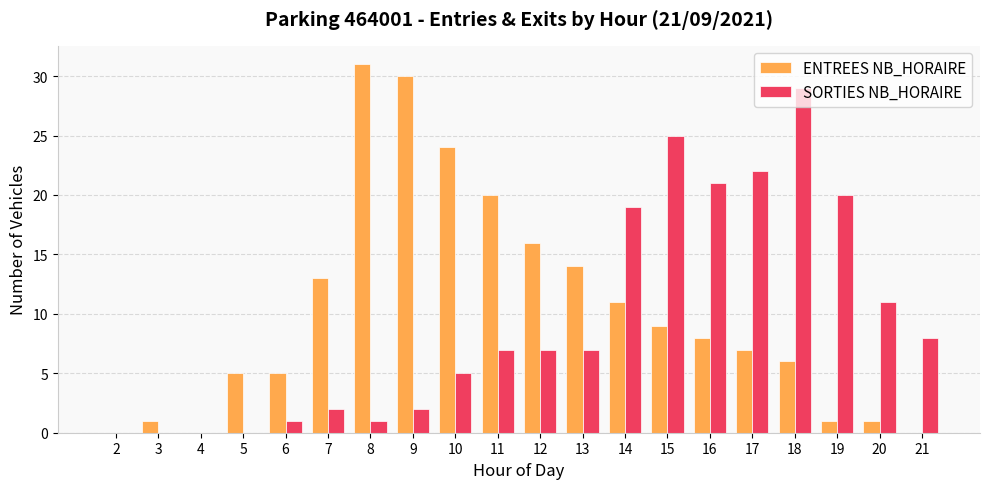

Between 2 and 9, which series saw the biggest shift?

ENTREES NB_HORAIRE